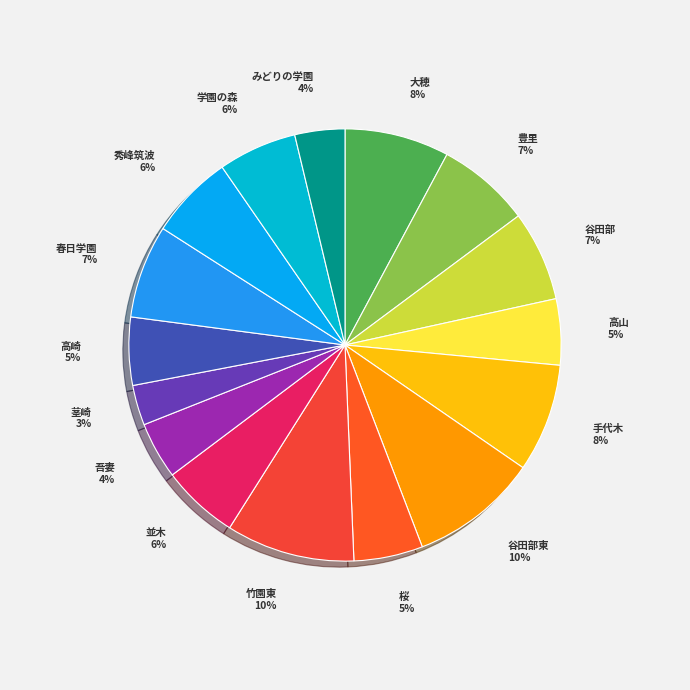

Combined, do 茎崎 and 大穂 account for over 50%?

No